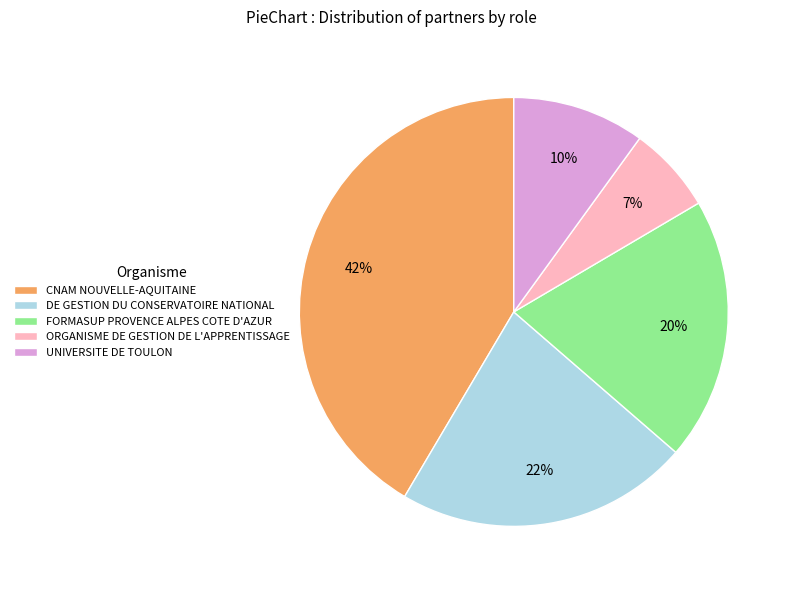

Combined, do CNAM NOUVELLE-AQUITAINE and DE GESTION DU CONSERVATOIRE NATIONAL account for over 50%?

Yes